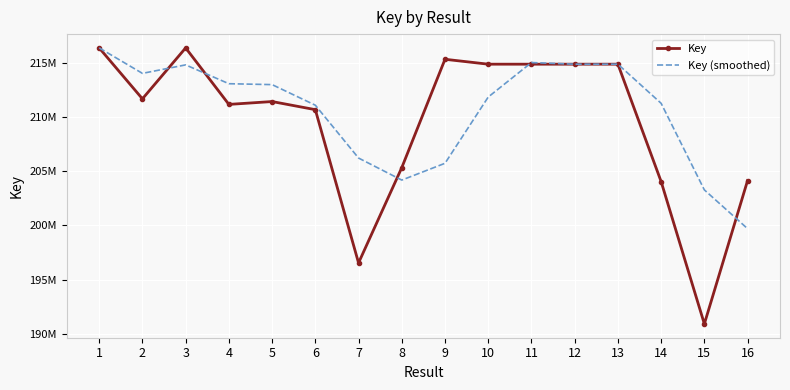

What are all the series names shown in the legend?

Key, Key (smoothed)